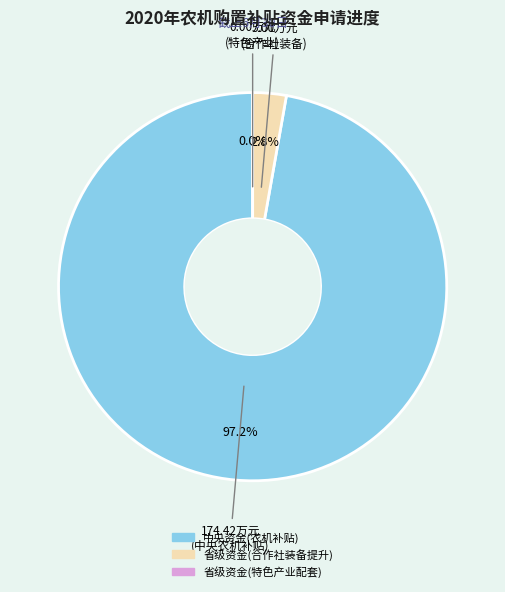

How many segments does this pie chart have?

3